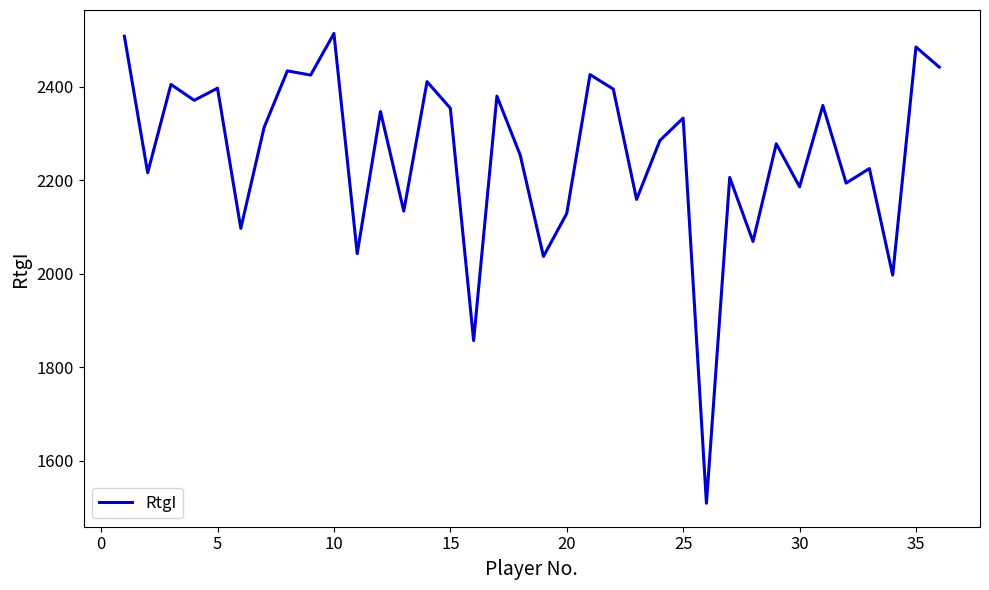

True or false: the data has more than 2 interior local peaks.

True